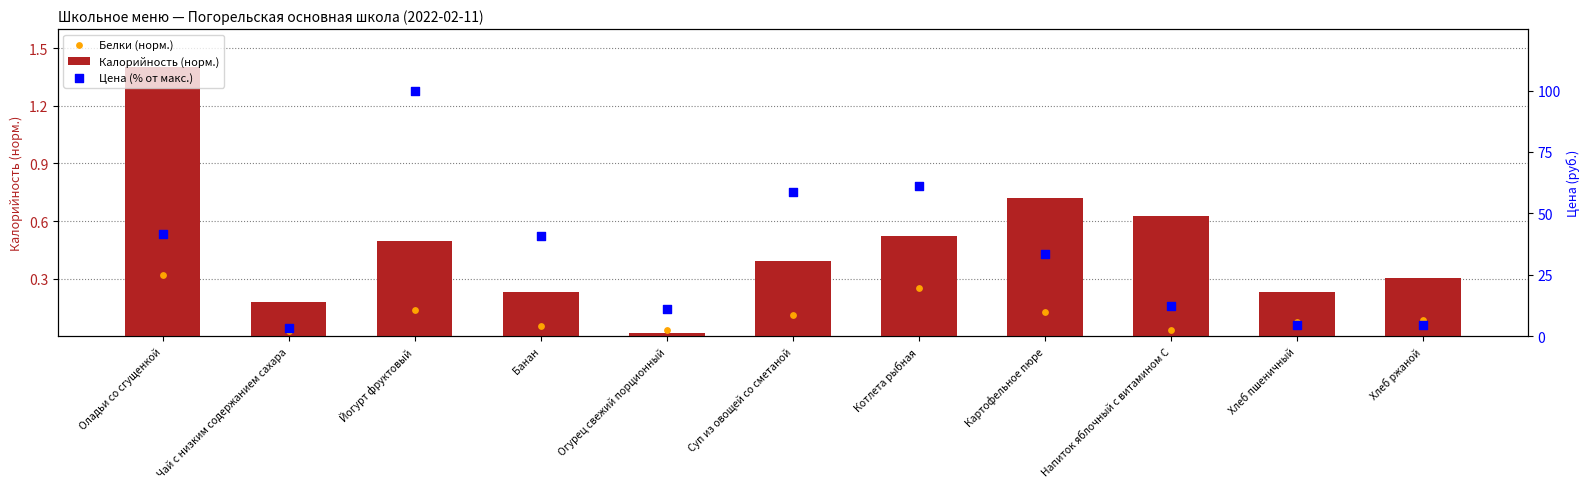

What are all the series names shown in the legend?

Калорийность (норм.), Белки (норм.), Цена (% от макс.)